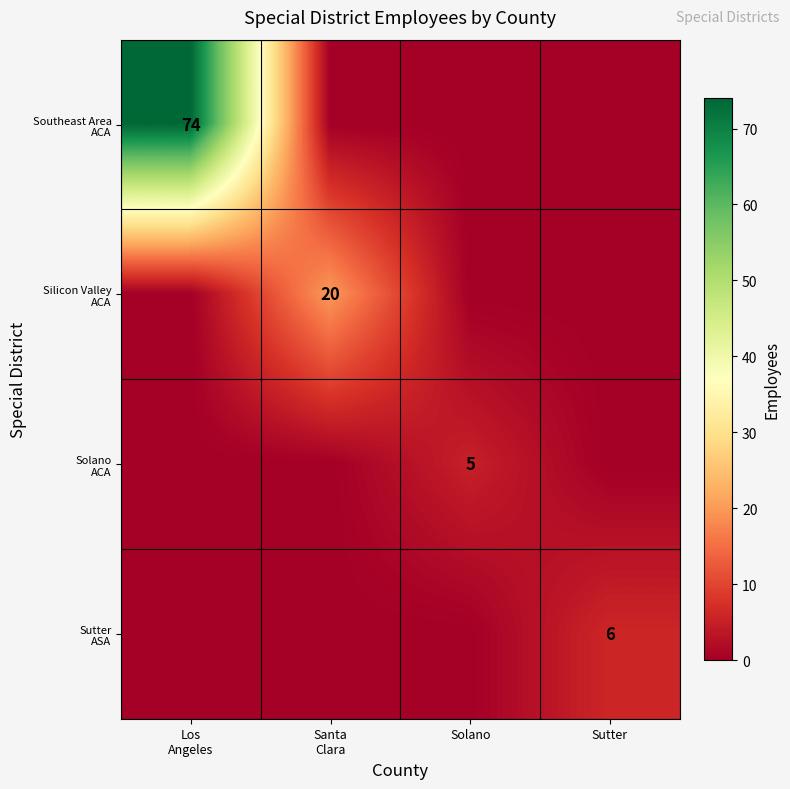

What is the difference between the maximum and minimum values in the Solano ACA series?

5